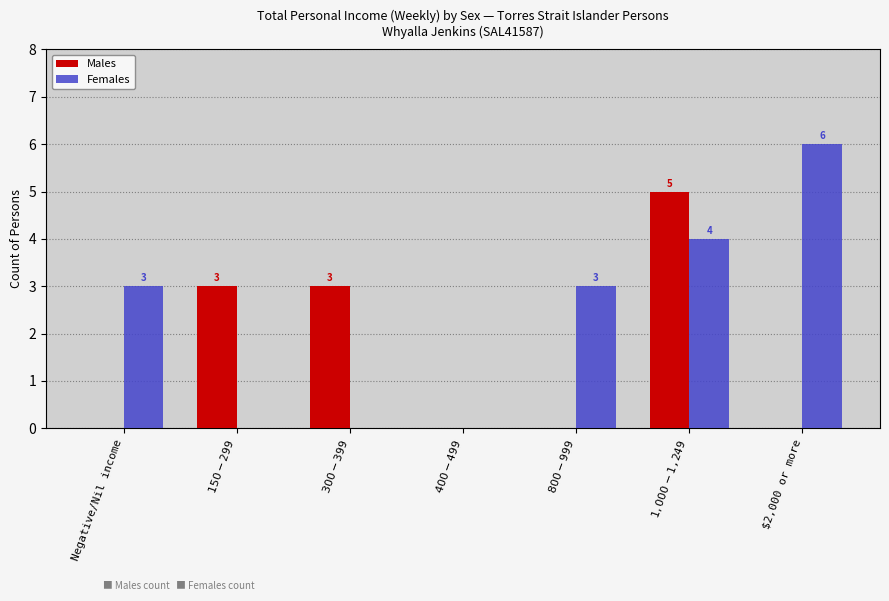

At which category is the sum across all series the highest?

$1,000-$1,249